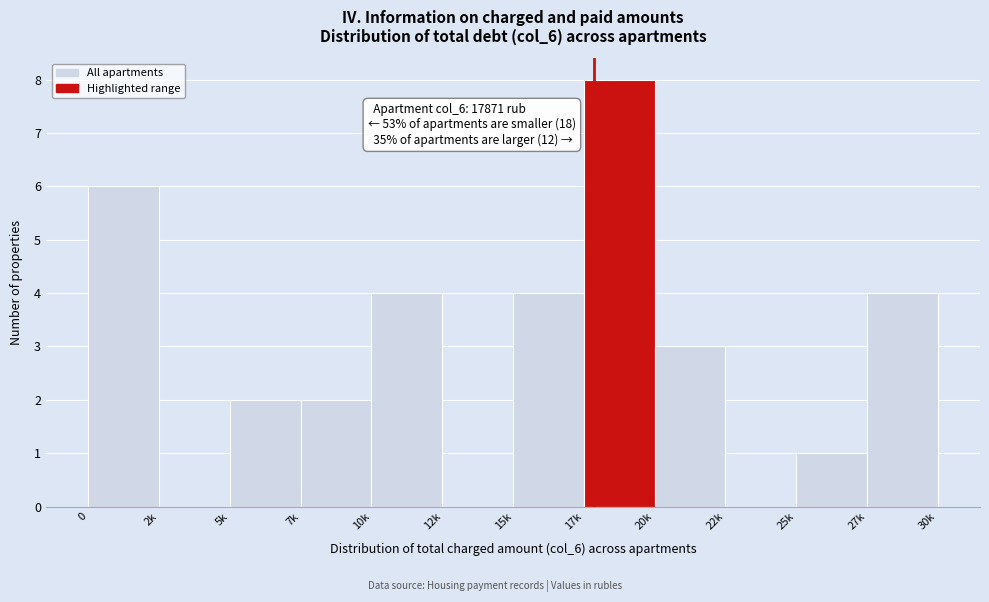

Reading right to left, list all the values displayed in this chart.

27k=4	25k=1	22k=0	20k=3	17k=8	15k=4	12k=0	10k=4	7k=2	5k=2	2k=0	0=6